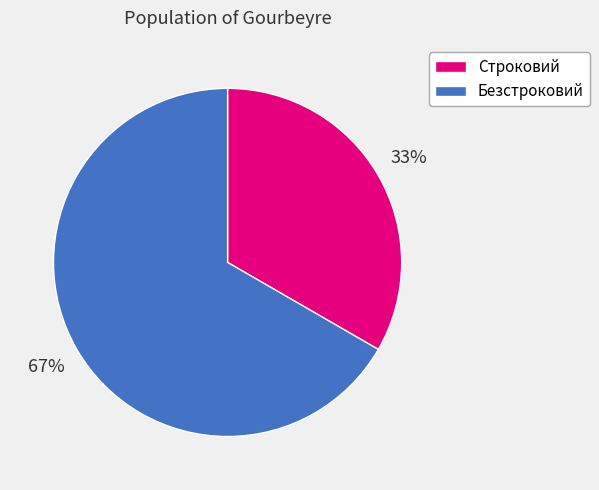

True or false: Безстроковий accounts for 67% of the total.

True